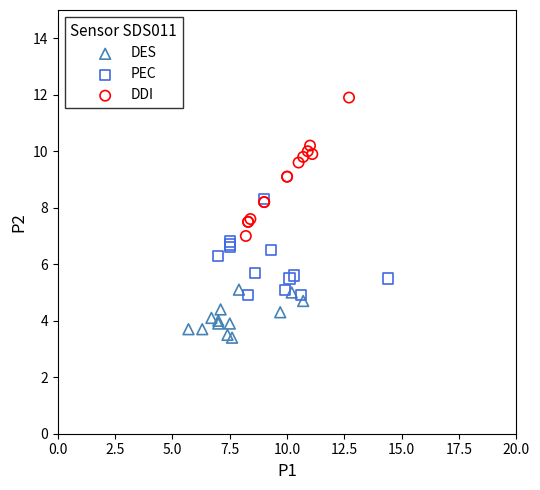

Which series reaches the minimum Y coordinate?

DES